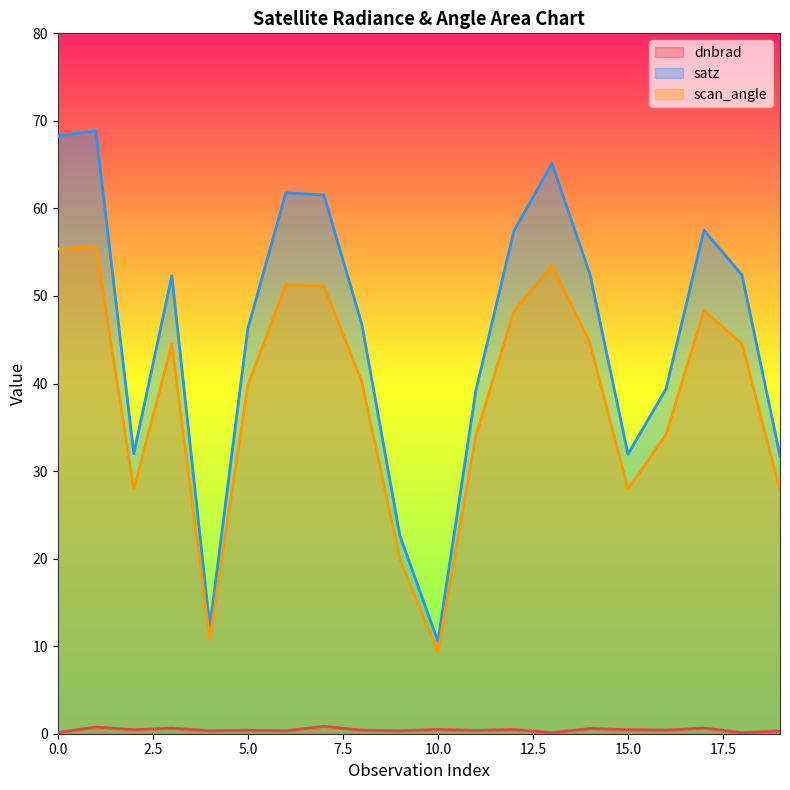

What are all the series names shown in the legend?

dnbrad, satz, scan_angle